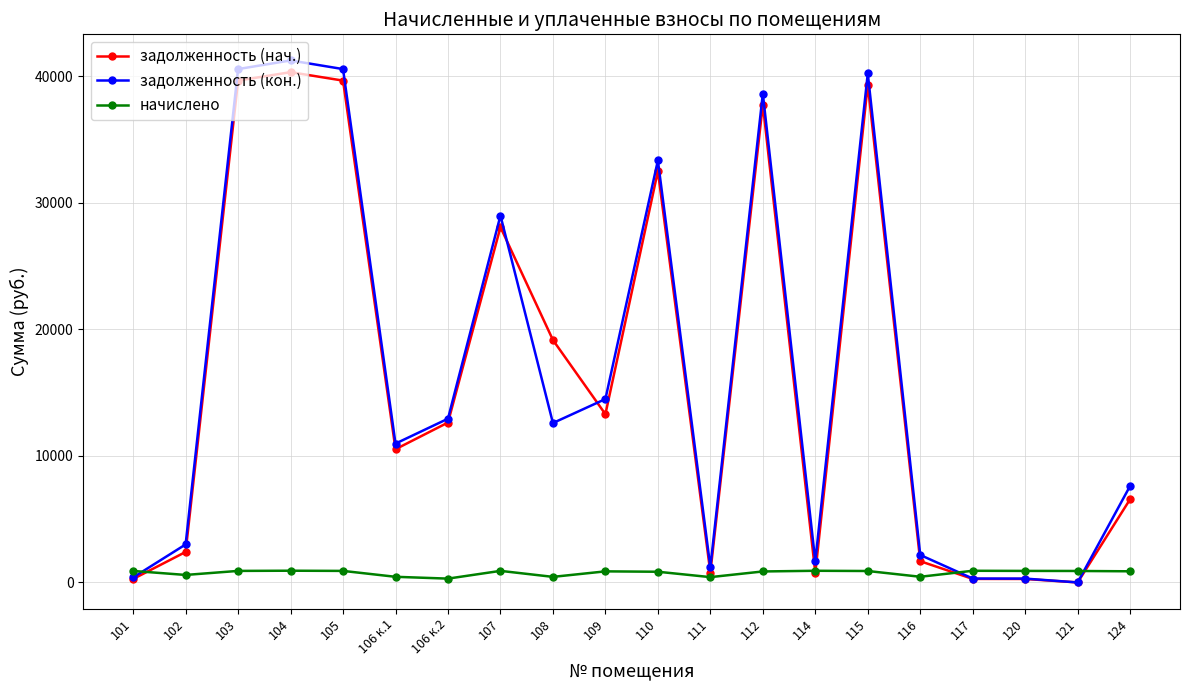

Which category has the highest value across all series?

104